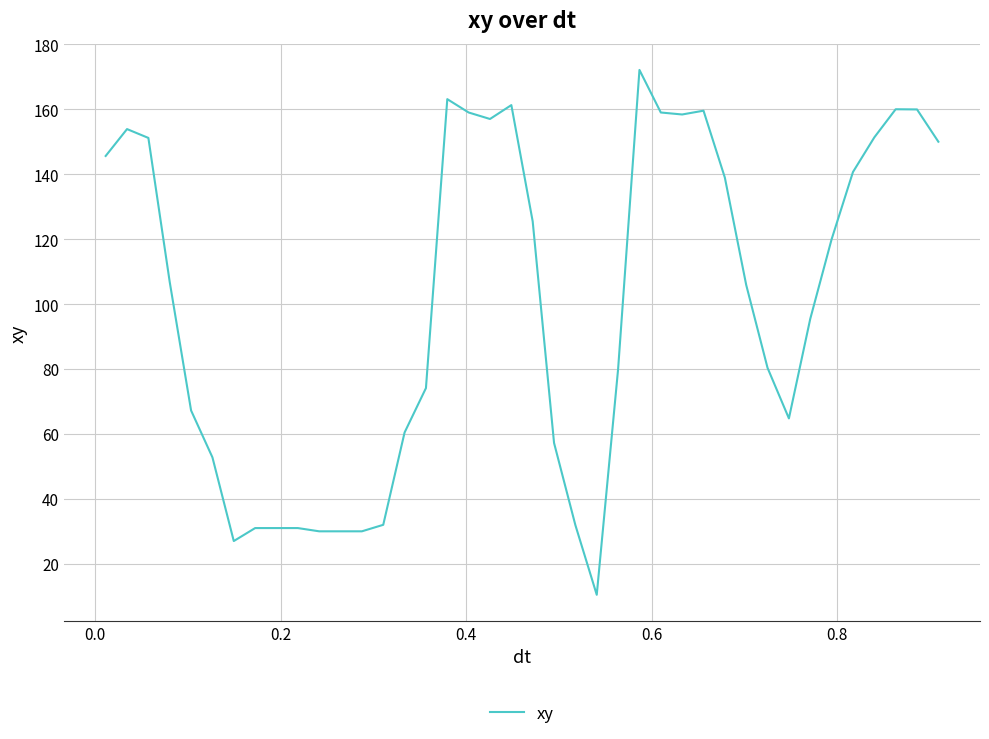

What is the difference between the second highest and second lowest values?

136.1